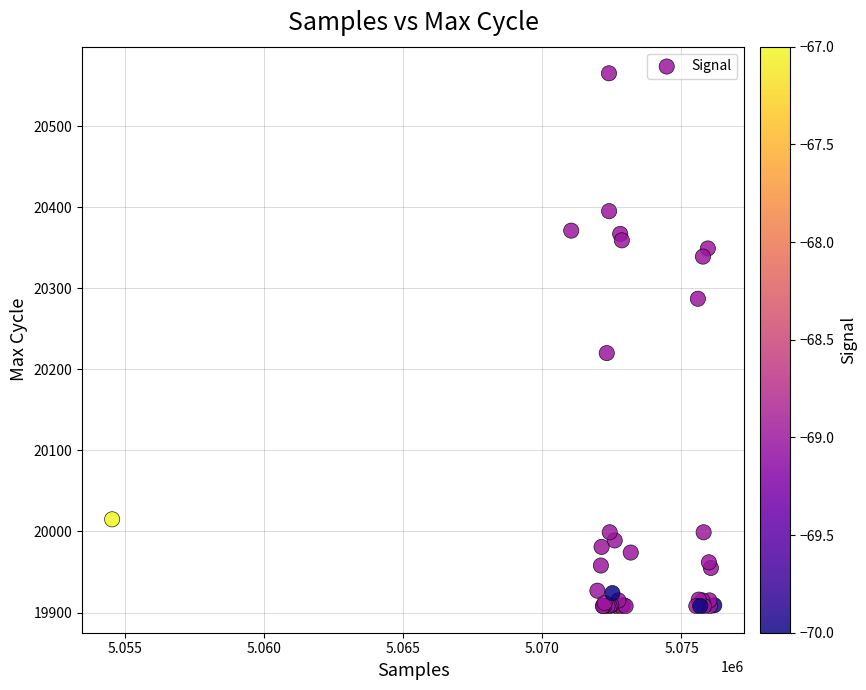

What Y value in the scatter plot is closest to 20236?

20220